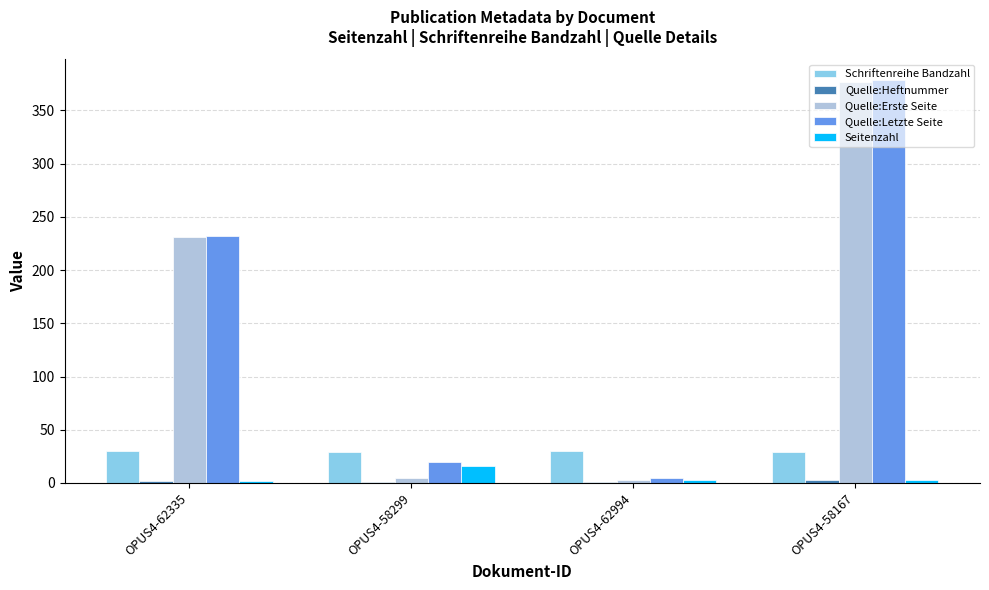

Which series changed the most between OPUS4-62335 and OPUS4-58167?

Quelle:Letzte Seite